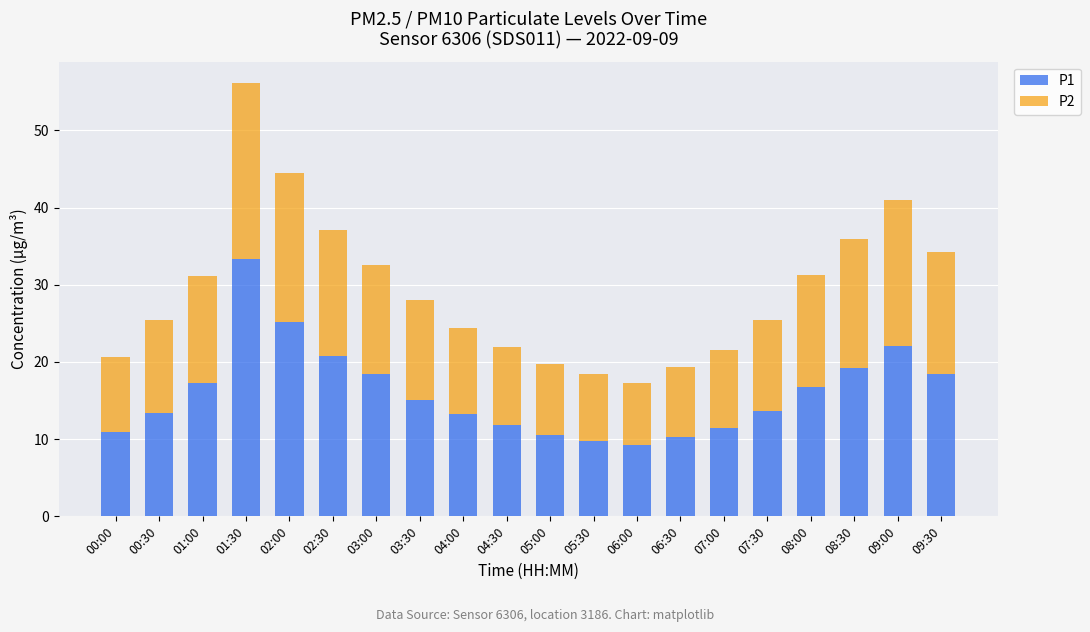

Does the chart contain stacked bars?

Yes